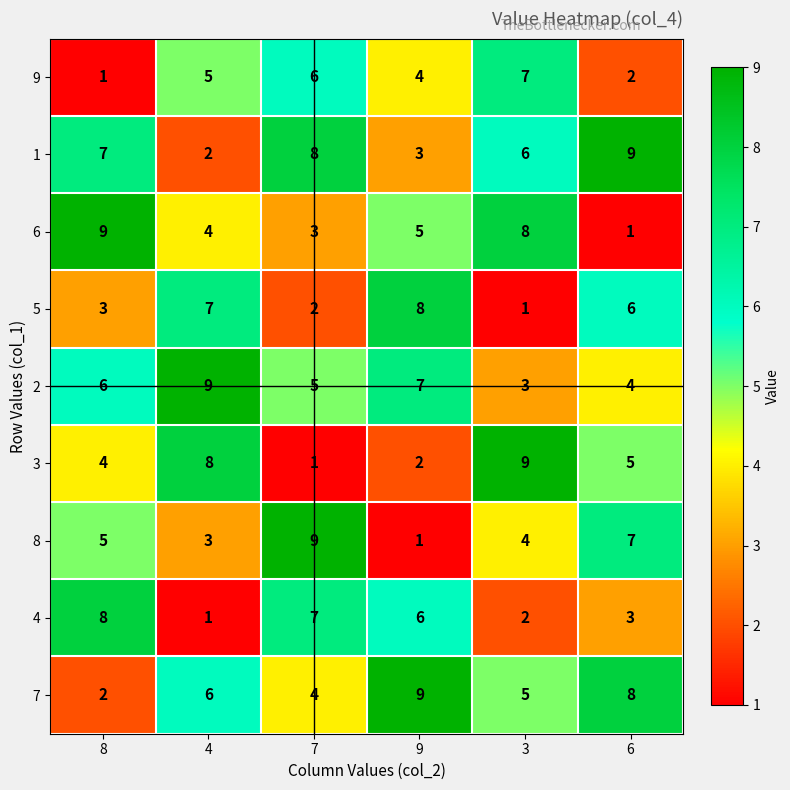

The value of 2 at 8 is 8. True or false?

False